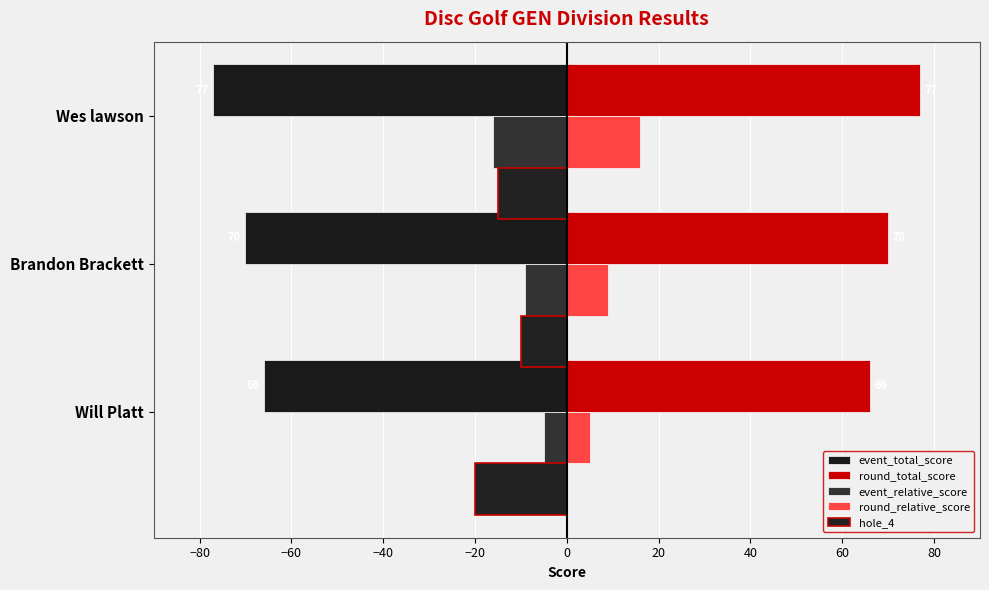

How many data points in hole_4 are above -15?

1